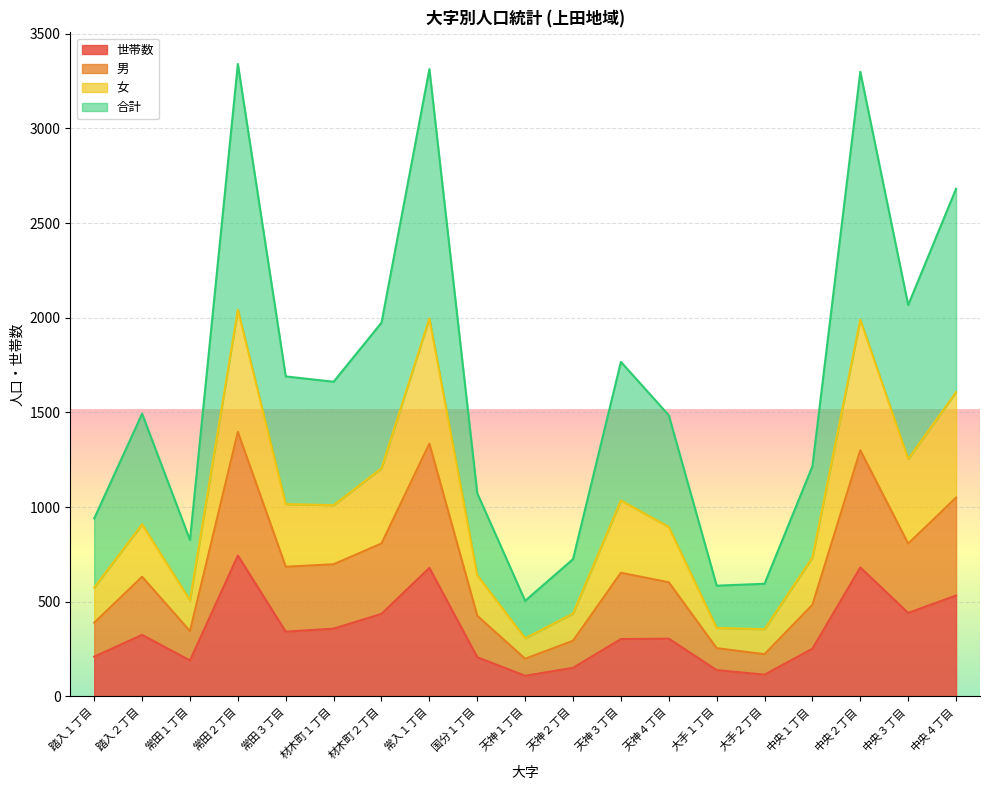

What is the total value across all series at 踏入１丁目?

940